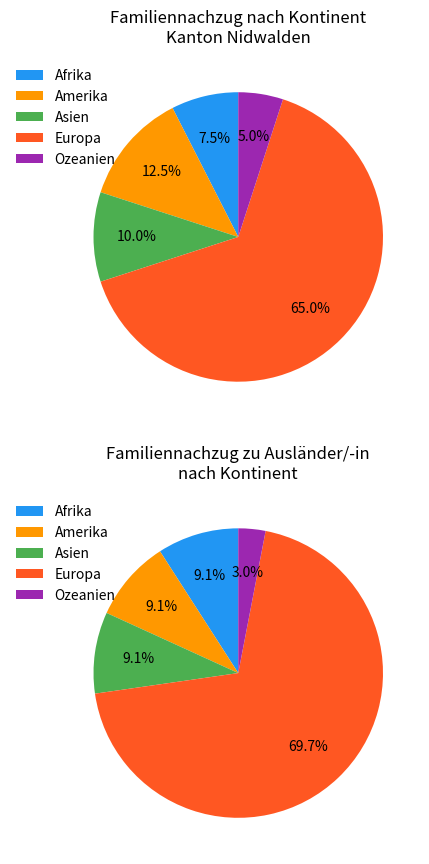

What percentage do Afrika and Europa together represent?

72.5%